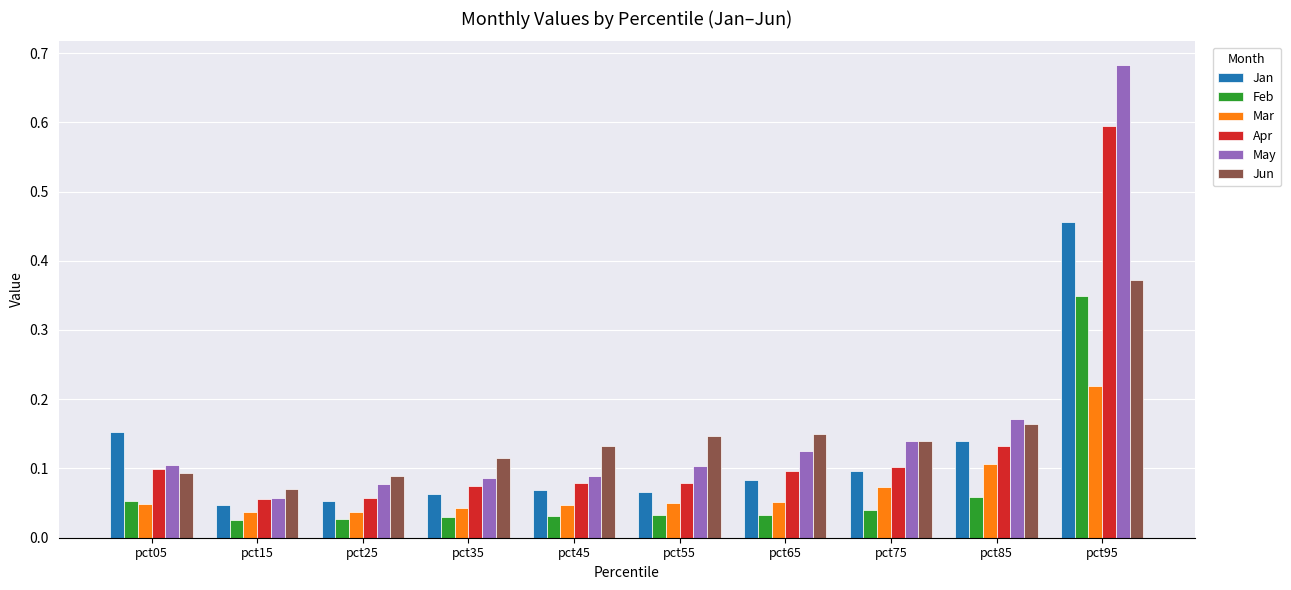

How many Jun values are between 0 and 1?

10